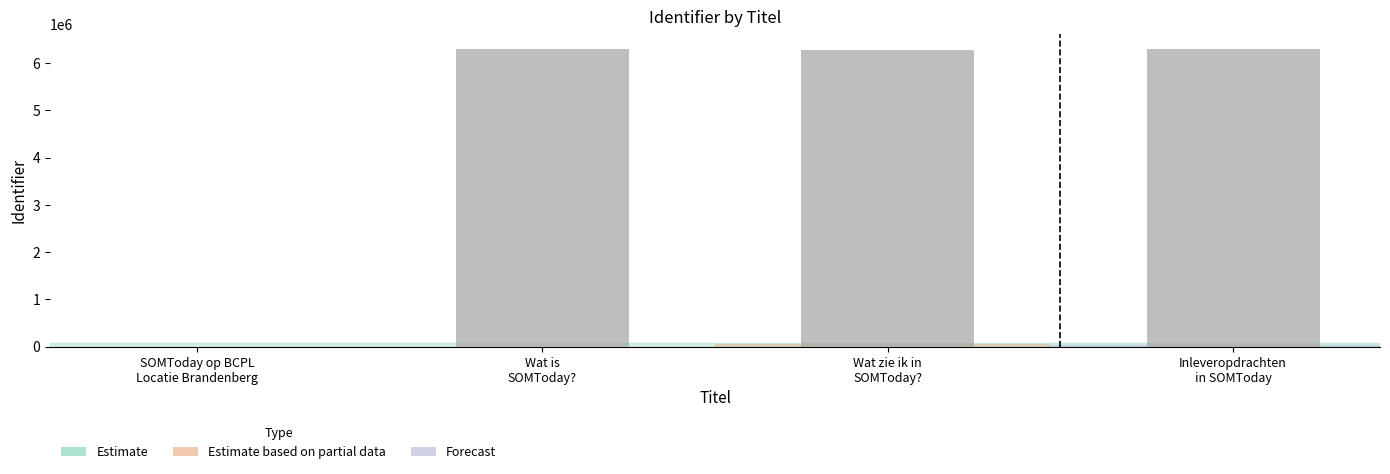

Count the number of data series in this chart.

1